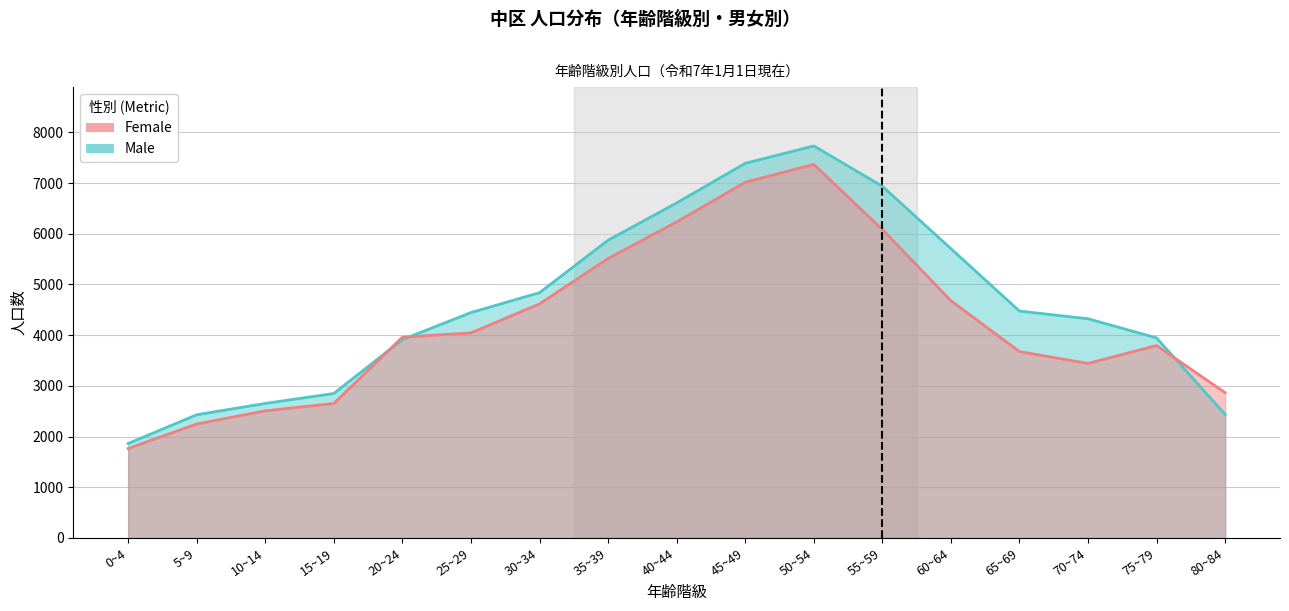

What is the average value of the Male (line) series?

4613